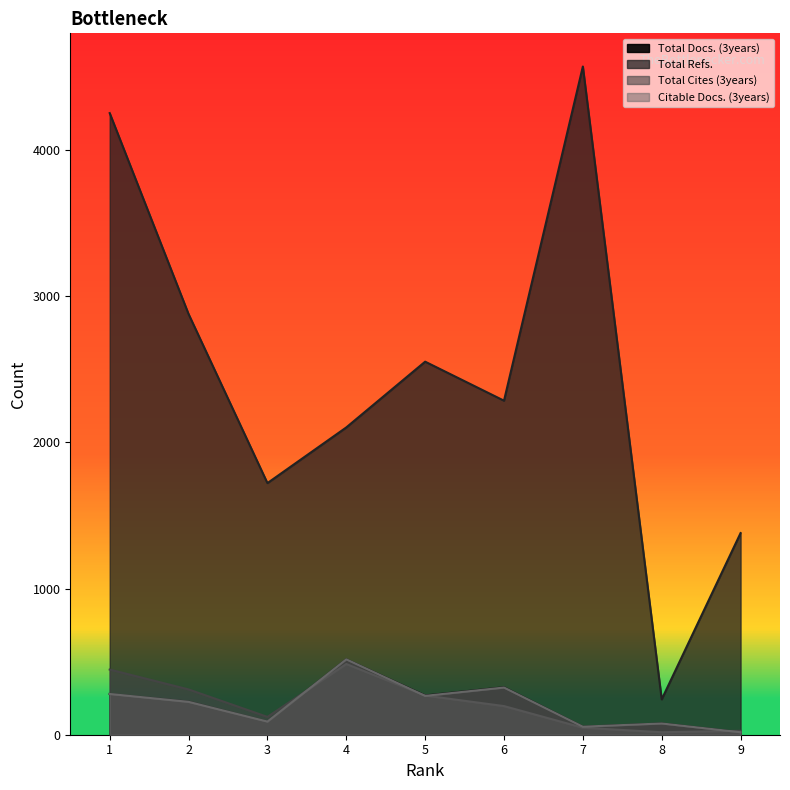

At 4, list the series in order from largest to smallest.

Total Refs., Total Docs. (3years), Citable Docs. (3years), Total Cites (3years)